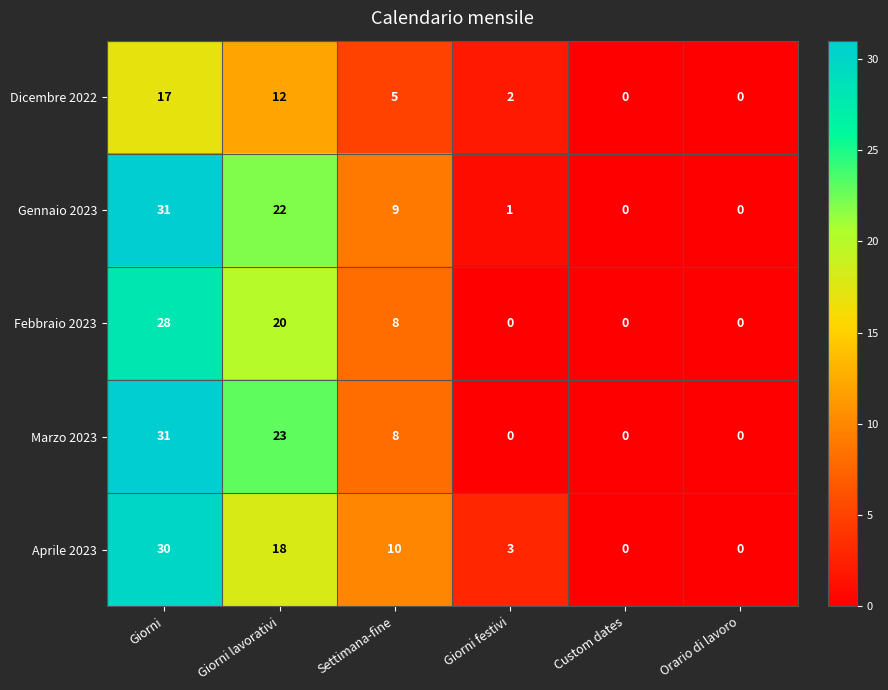

Which series has the largest total across all categories?

Gennaio 2023